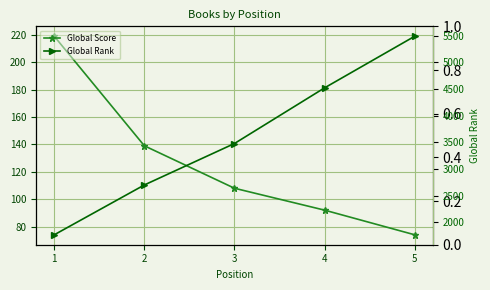

Reading left to right, list all the values displayed in this chart.

Global Score: 1=219	2=139	3=108	4=92	5=74
Global Rank: 1=1769	2=2703	3=3480	4=4523	5=5490